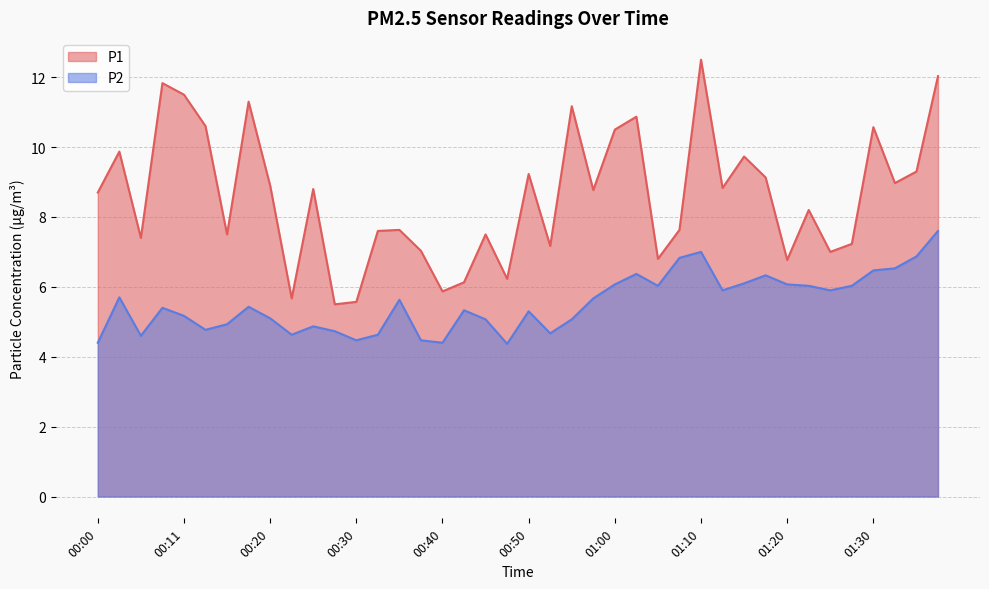

True or false: P2 and P1 cross at least once.

False